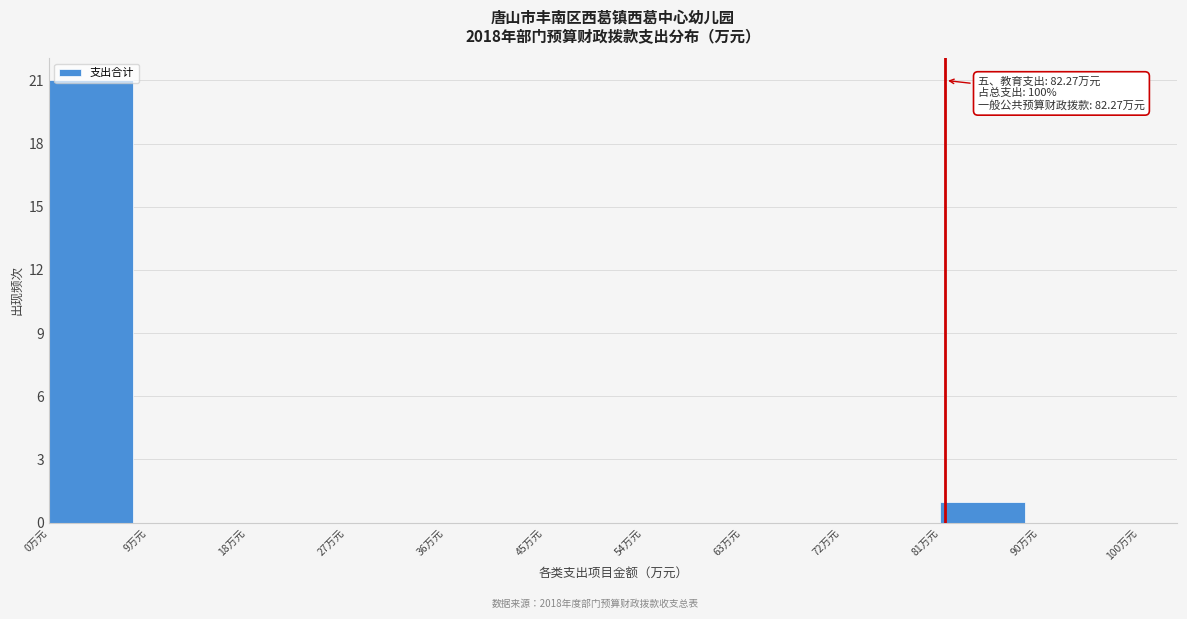

Over which range of the x-axis is the bar tallest?

0 to 9